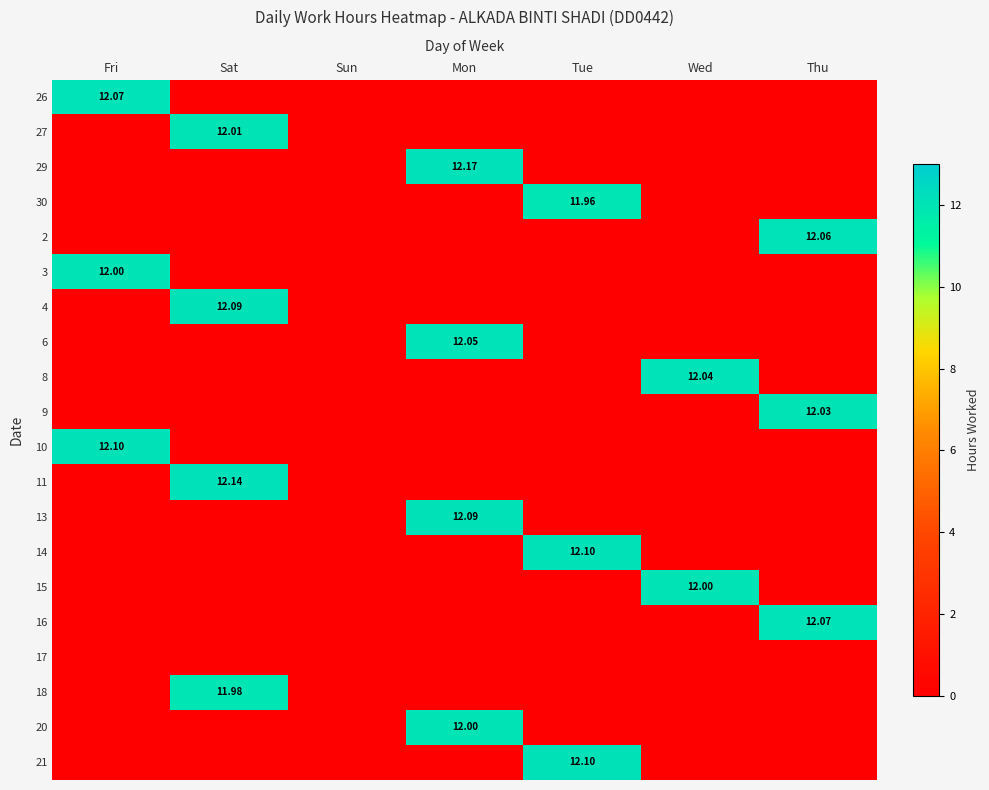

What is the average value of the 10 series?

1.7